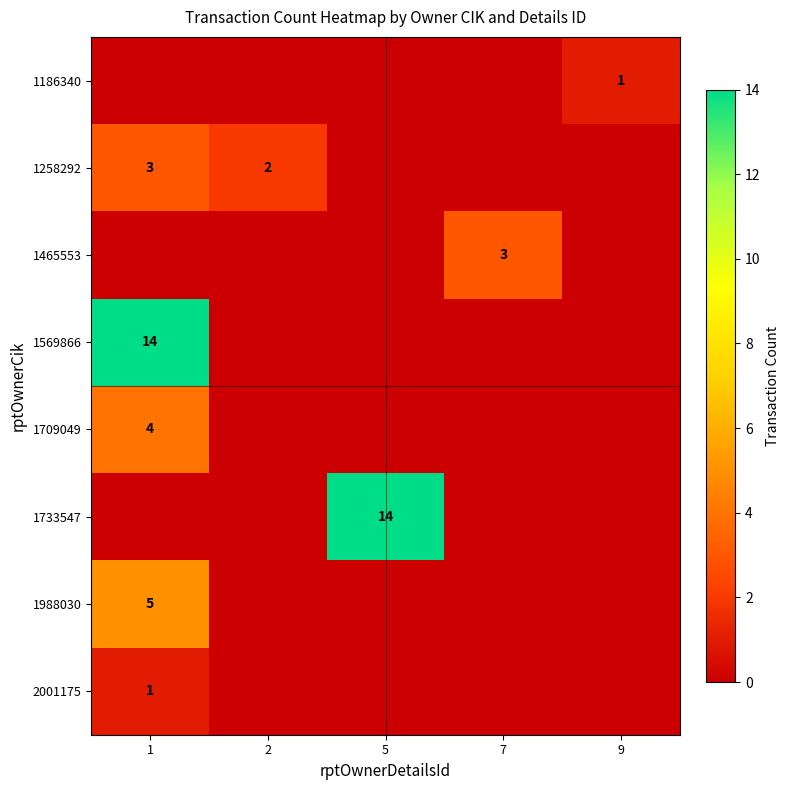

The value of 1258292 at 2 is 2. True or false?

True